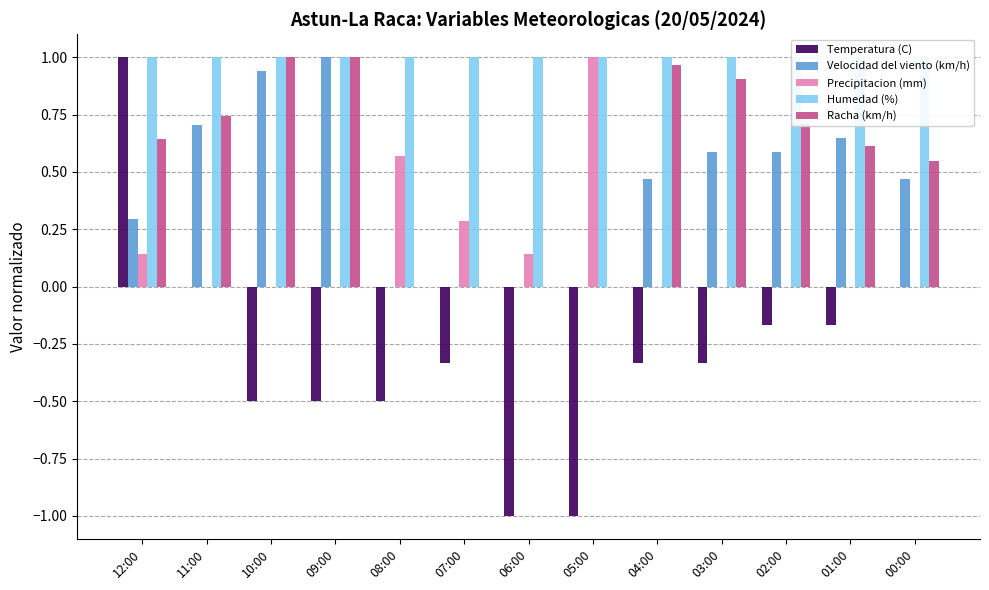

Between 11:00 and 09:00, which series saw the biggest shift?

Temperatura (C)